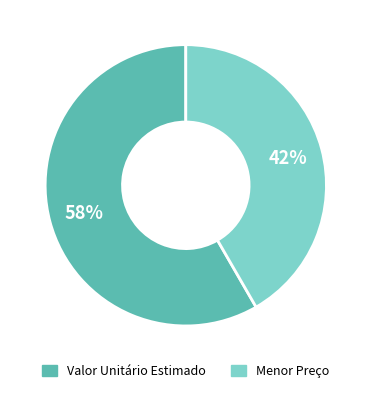

To the nearest percent, what percentage of the pie is Valor Unitário Estimado?

58%